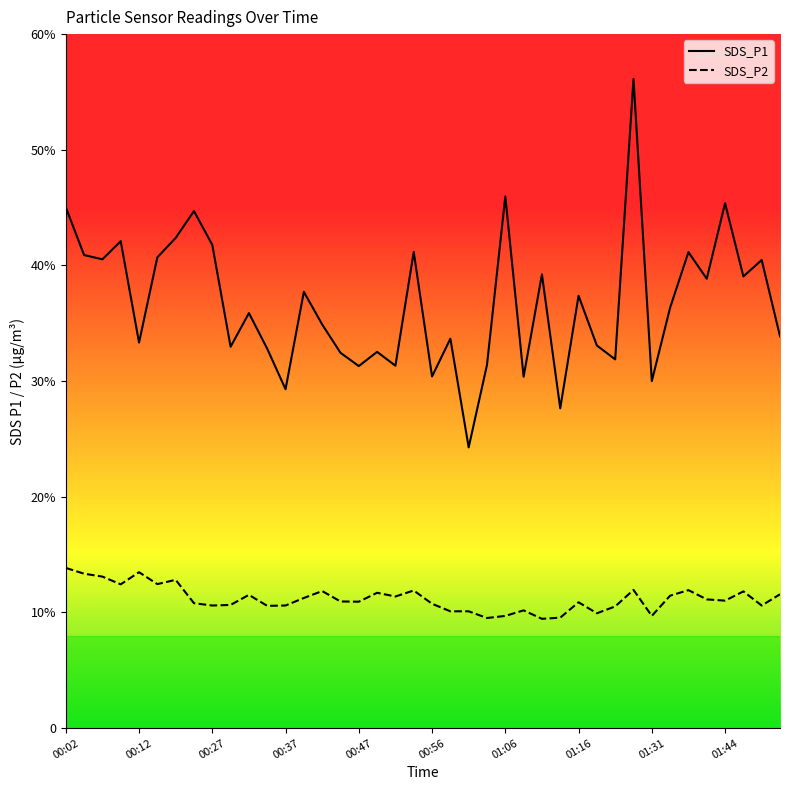

List the labels in order of SDS_P2 value, largest first.

00:02, 00:12, 00:04, 00:07, 00:20, 00:14, 00:09, 01:29, 01:39, 00:54, 00:42, 01:47, 00:49, 01:52, 00:32, 01:37, 00:52, 00:39, 01:42, 01:44, 00:44, 00:47, 01:16, 00:25, 00:56, 00:29, 00:27, 00:37, 01:49, 00:34, 01:26, 01:09, 00:59, 01:01, 01:19, 01:06, 01:31, 01:14, 01:04, 01:11